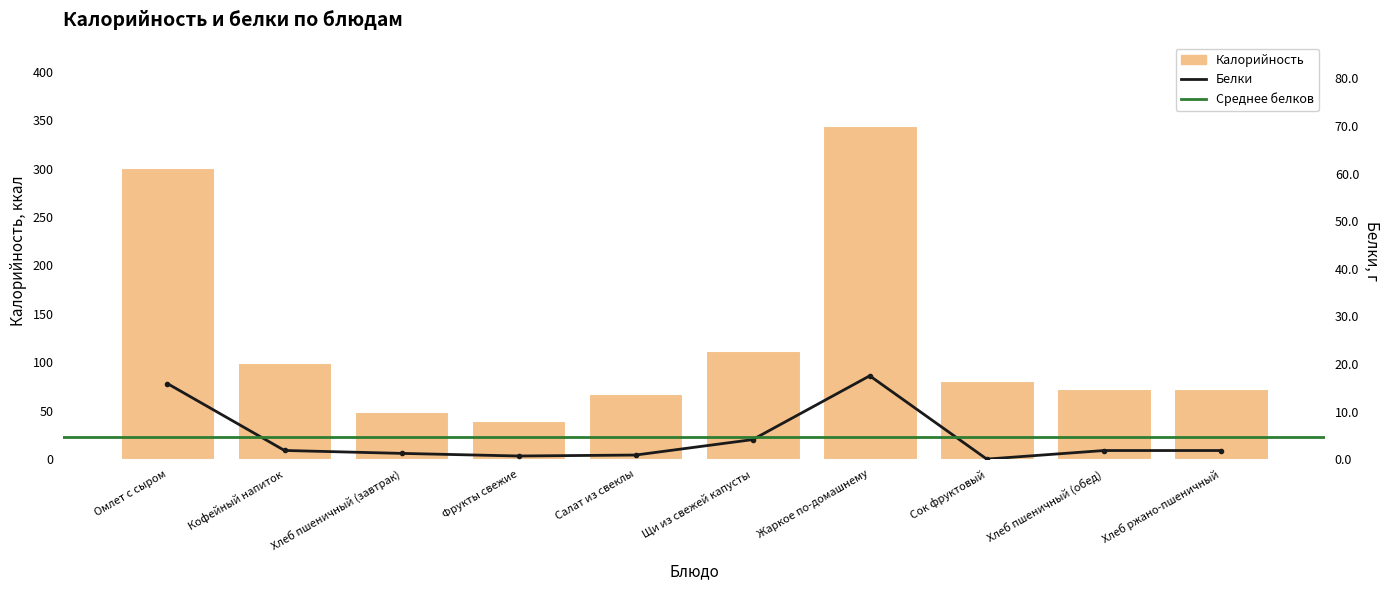

How many values in the Белки series exceed 1?

7